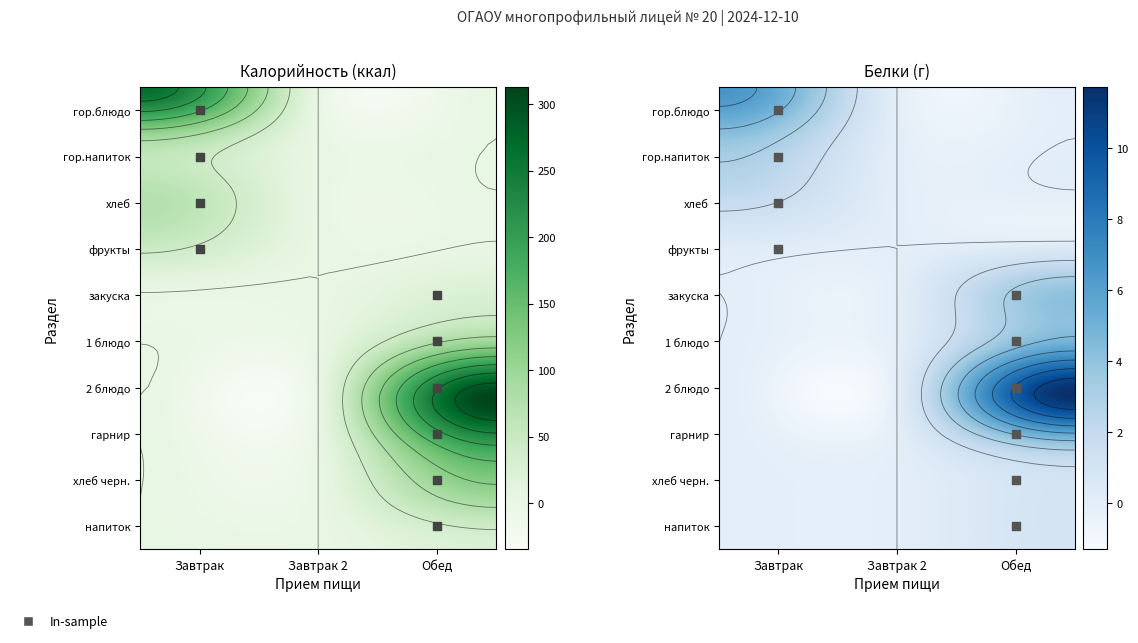

Rank the series by their maximum value, from highest to lowest.

Обед, Завтрак, Завтрак 2